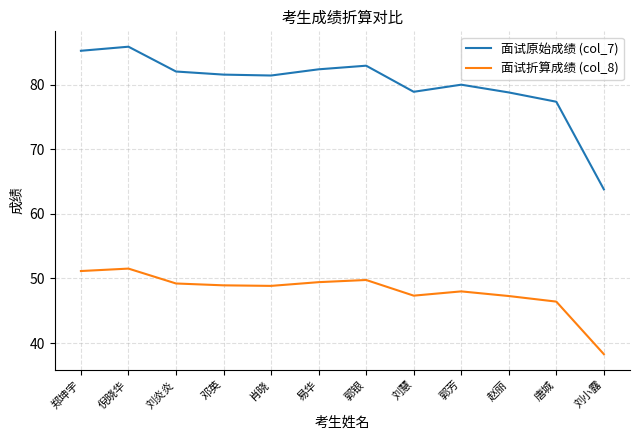

What is the maximum value shown in the chart?

85.9